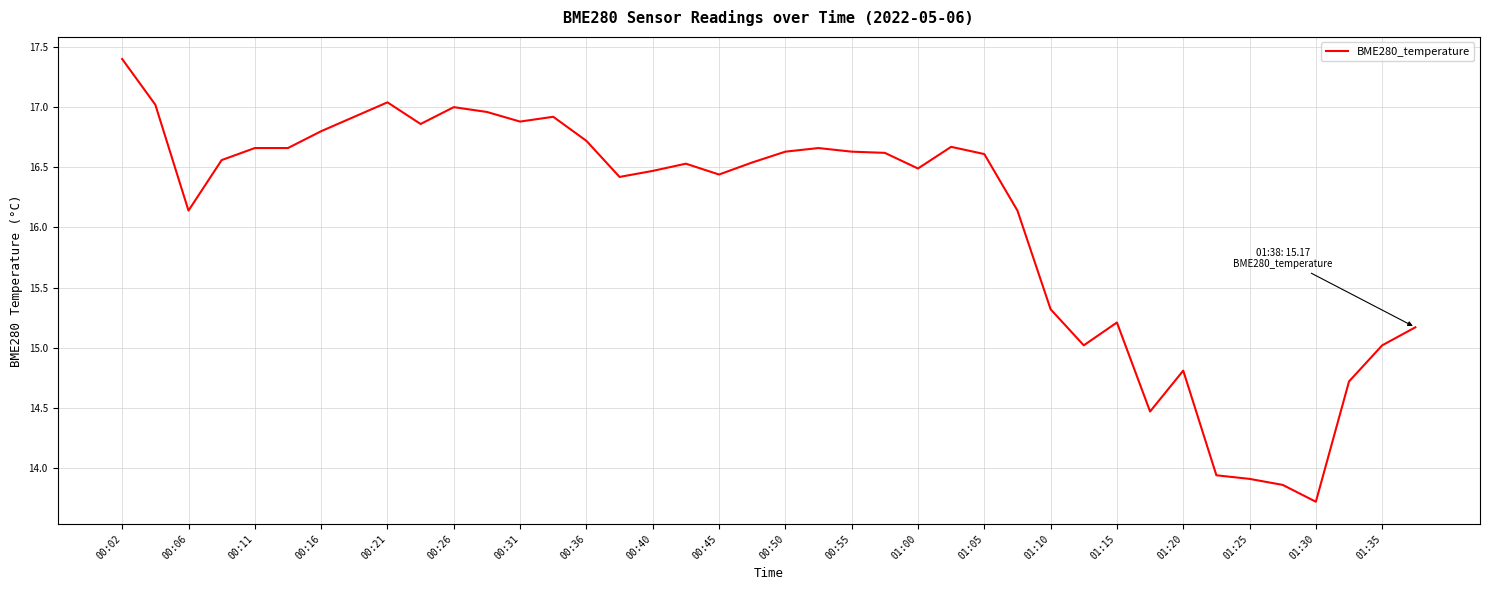

What is the minimum value shown in the chart?

13.7